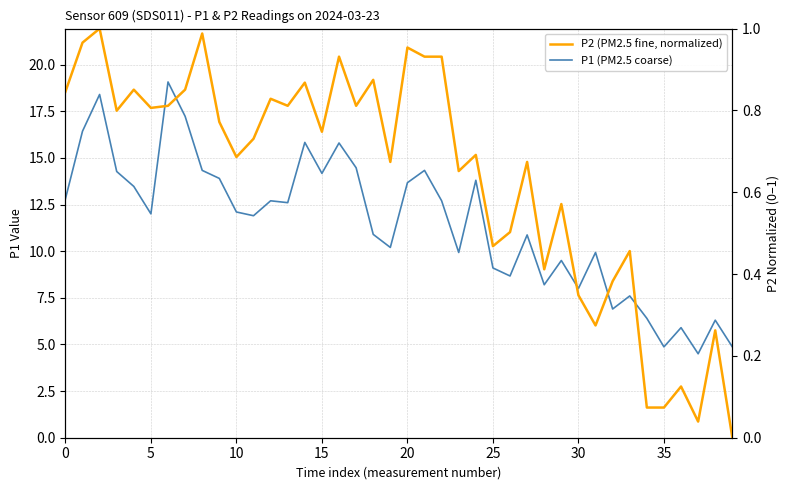

Reading left to right, what are all the values shown in this chart?

P1 (PM2.5 coarse): 12.8	16.4	18.4	14.3	13.5	12.0	19.1	17.2	14.3	13.9	12.1	11.9	12.7	12.6	15.8	14.2	15.8	14.5	10.9	10.2	13.7	14.3	12.7	9.9	13.8	9.1	8.7	10.9	8.2	9.5	8.0	9.9	6.9	7.6	6.4	4.9	5.9	4.5	6.3	4.9
P2 (PM2.5 fine, normalized): 0.8	1.0	1.0	0.8	0.9	0.8	0.8	0.9	1.0	0.8	0.7	0.7	0.8	0.8	0.9	0.7	0.9	0.8	0.9	0.7	1.0	0.9	0.9	0.7	0.7	0.5	0.5	0.7	0.4	0.6	0.3	0.3	0.4	0.5	0.1	0.1	0.1	0.0	0.3	0.0